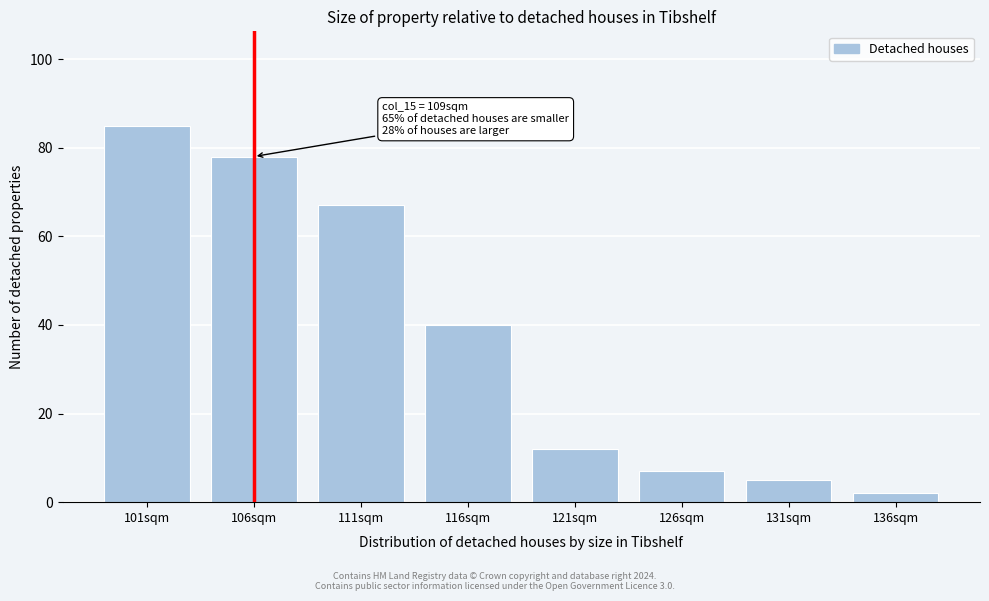

Reading right to left, list all the values displayed in this chart.

136sqm=2	131sqm=5	126sqm=7	121sqm=12	116sqm=40	111sqm=67	106sqm=78	101sqm=85